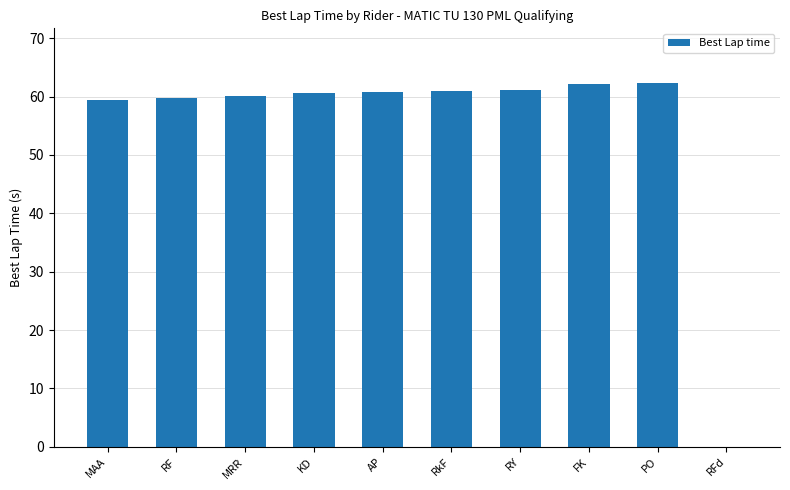

What value does the data have at MRR?

60.0